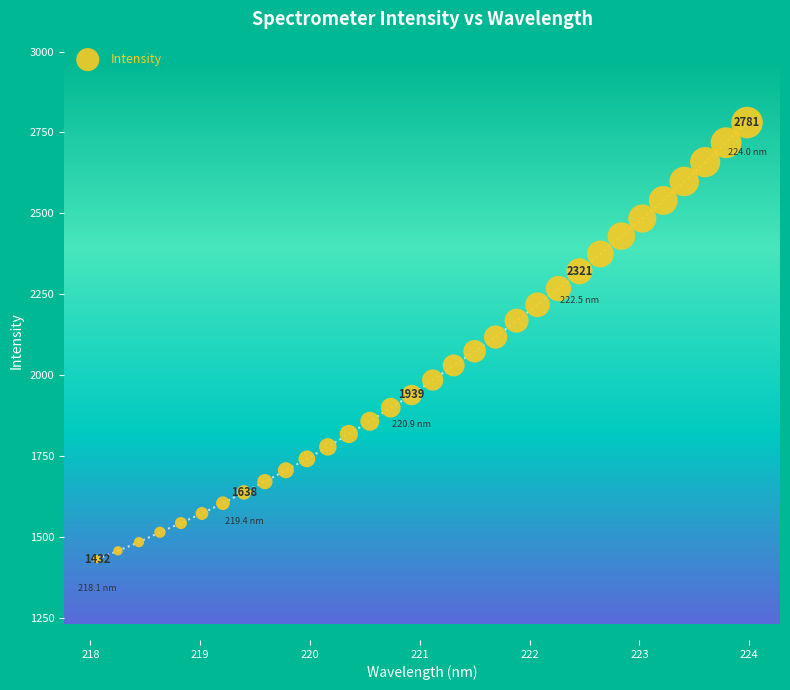

What is the range of X values (max minus min)?

5.9